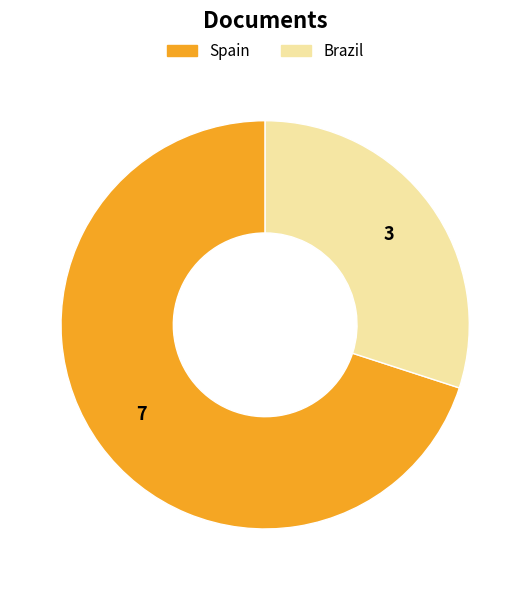

True or false: Spain accounts for 70% of the total.

True